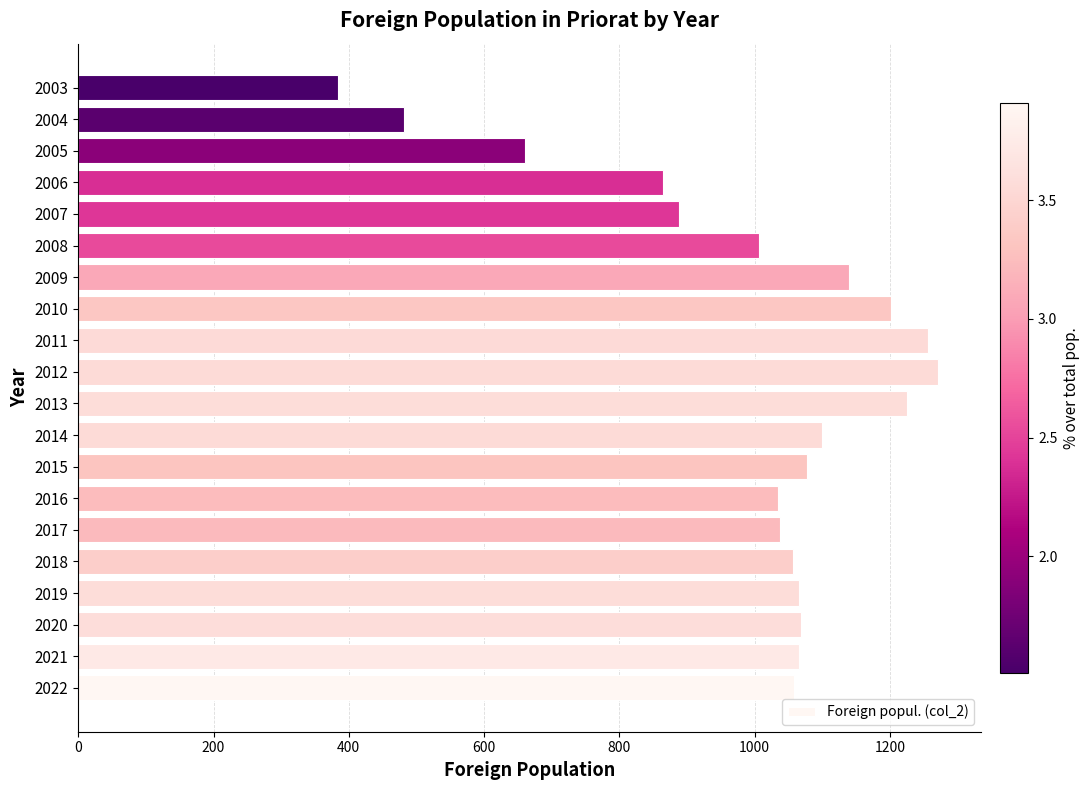

The value at 2014 is 1574. True or false?

False